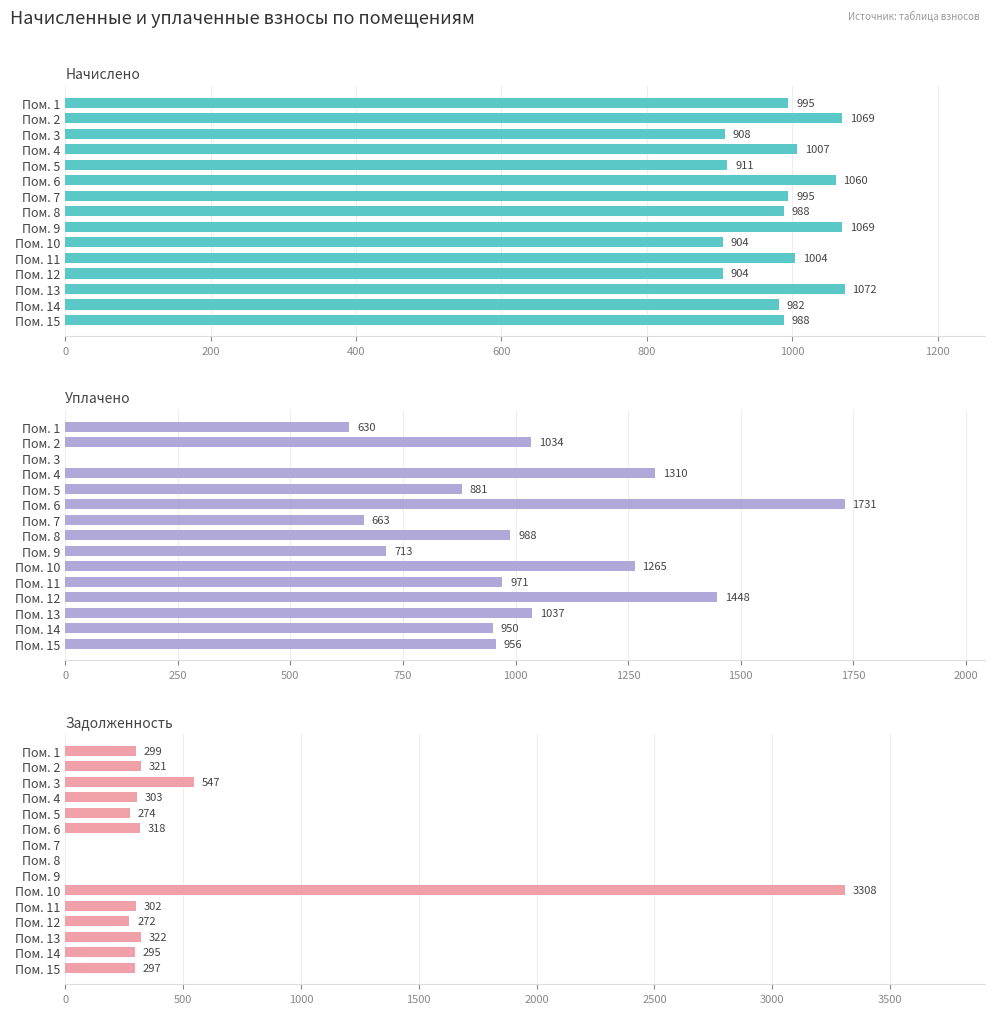

Which series changed the most between Пом. 4 and Пом. 13?

уплачено